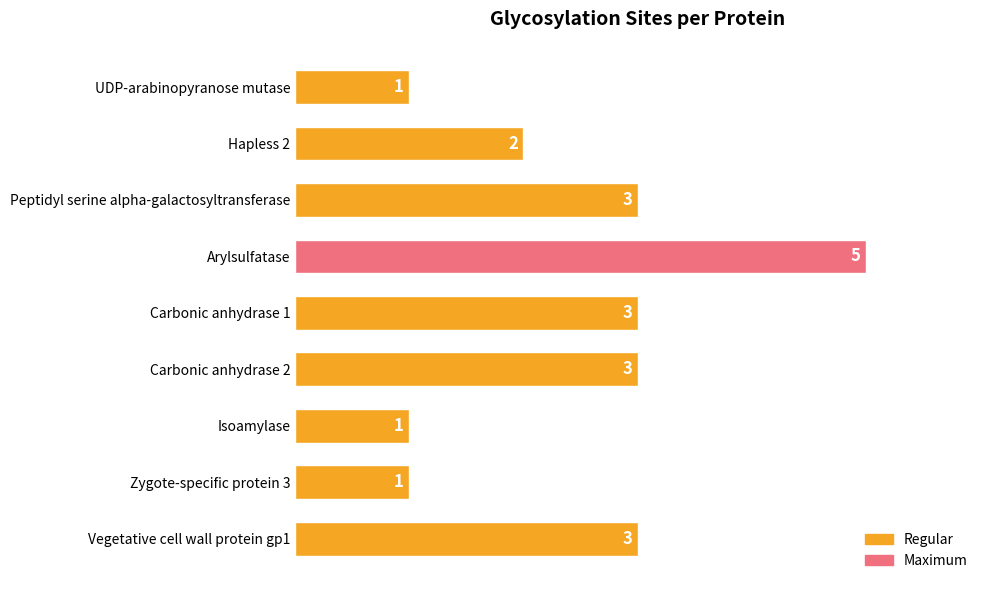

The value at Vegetative cell wall protein gp1 is 1. True or false?

False